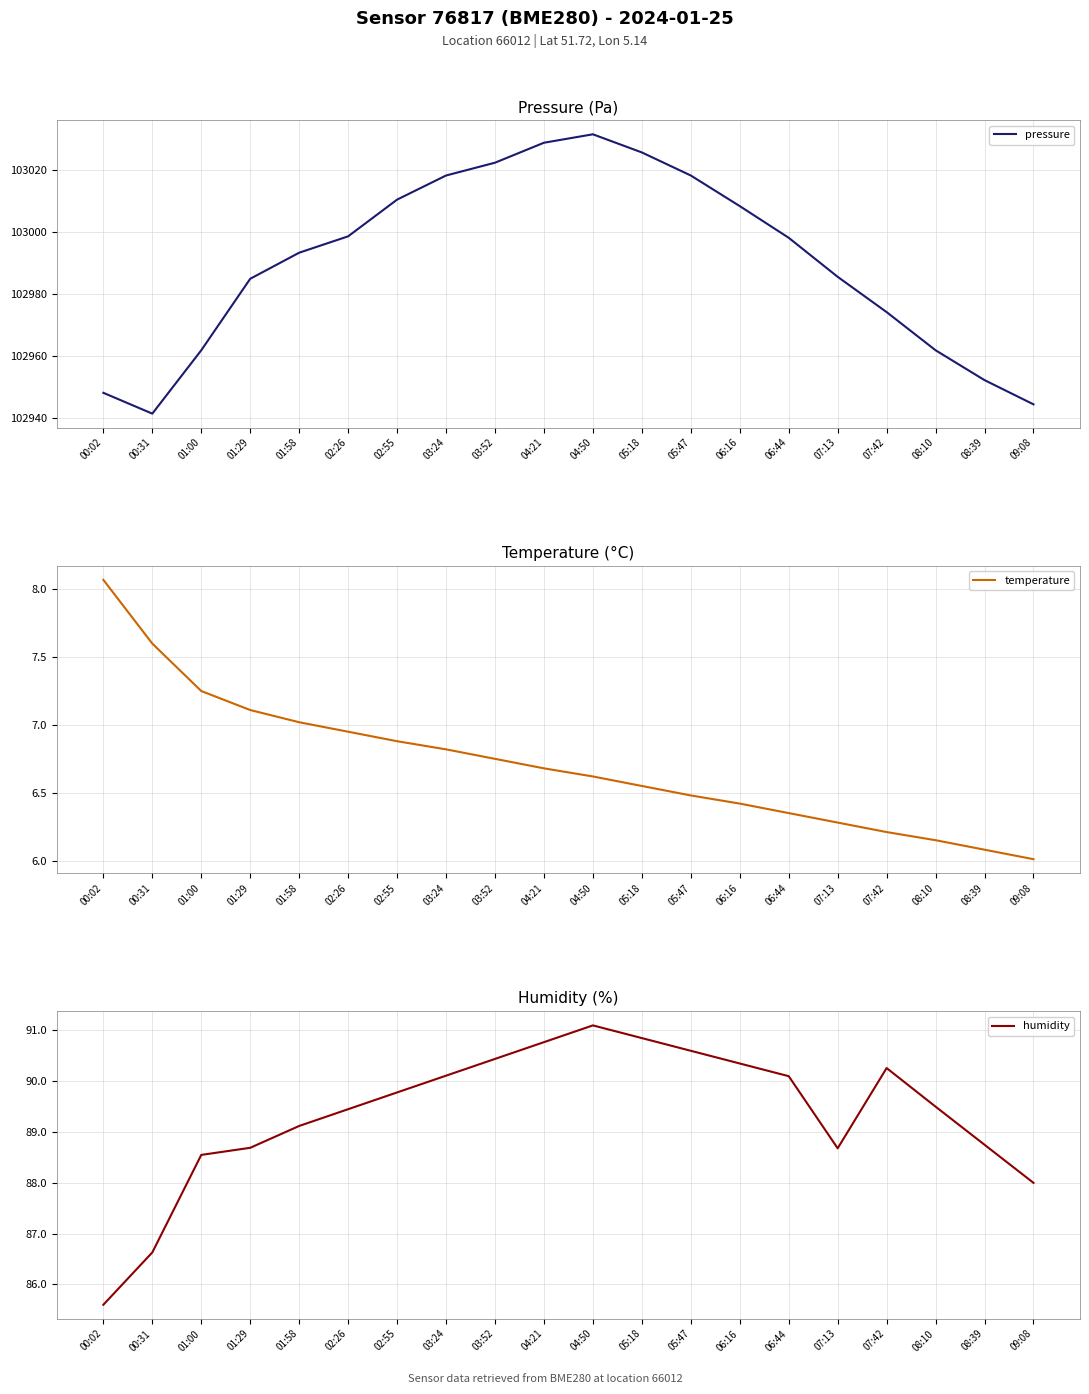

What is the label of the 18th point from the right?

01:00